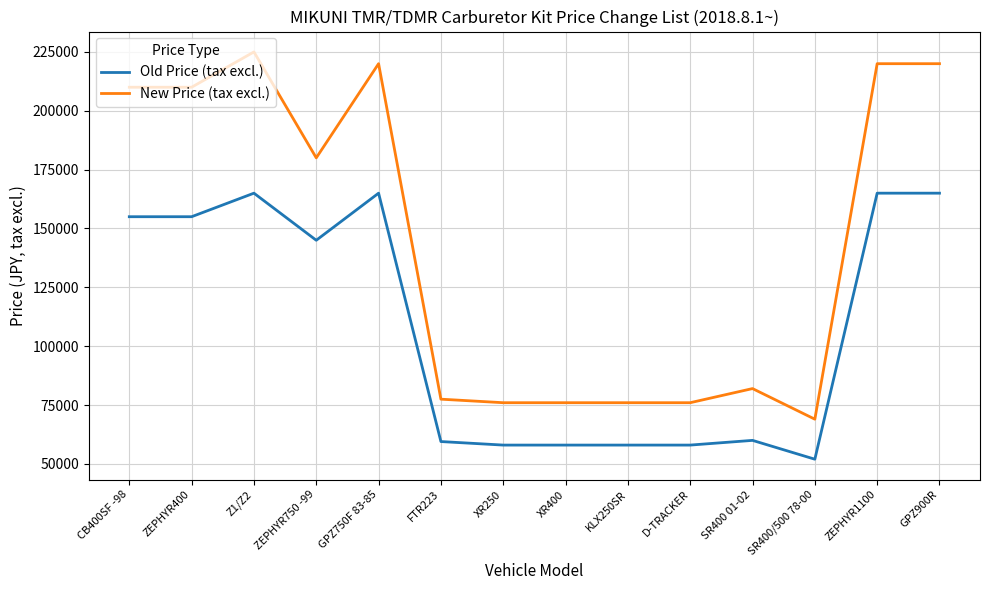

At which label does New Price (tax excl.) reach its peak?

Z1/Z2